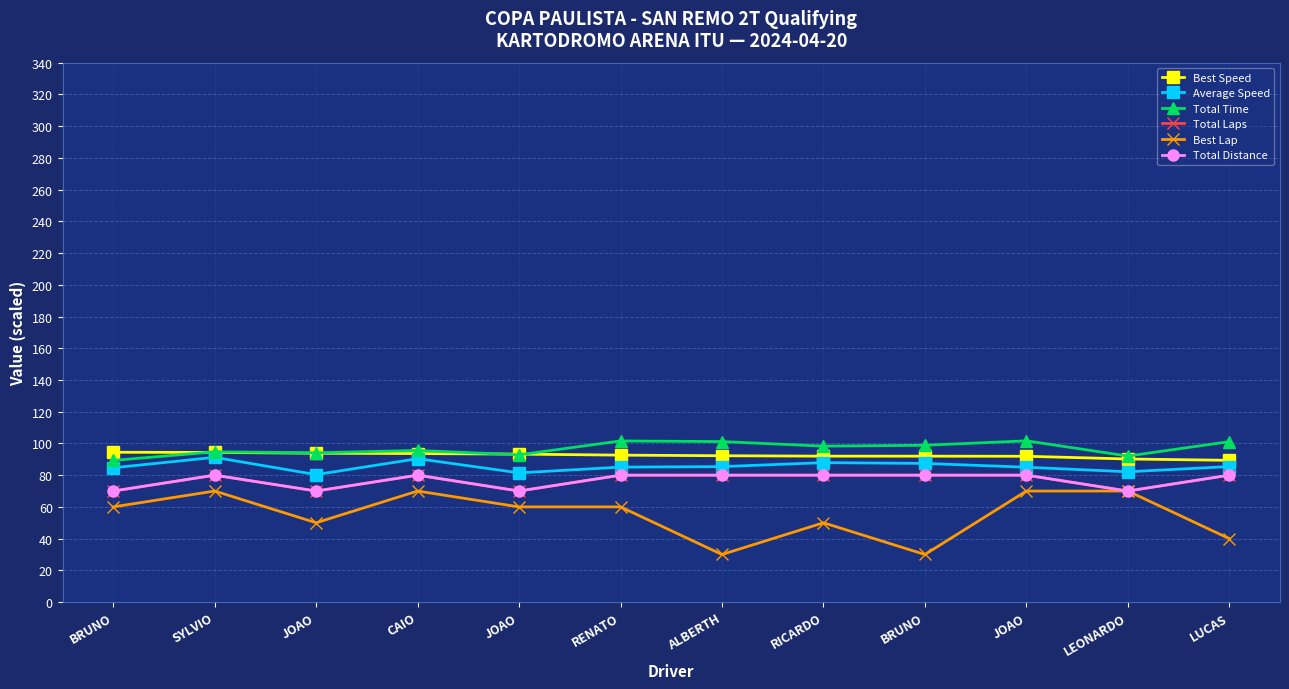

Does the chart have visible grid lines?

Yes